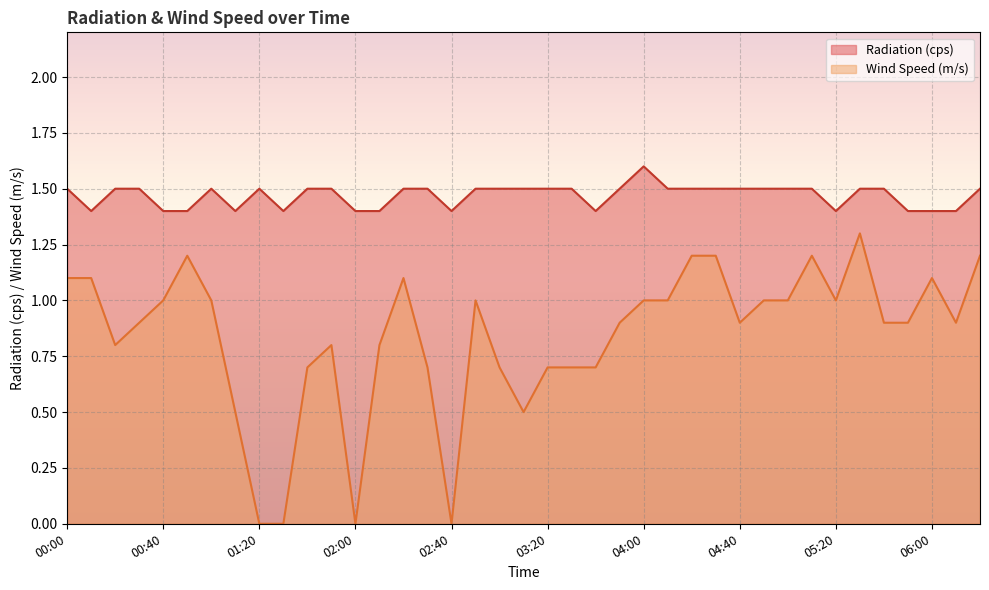

How many lines are shown in the chart?

2